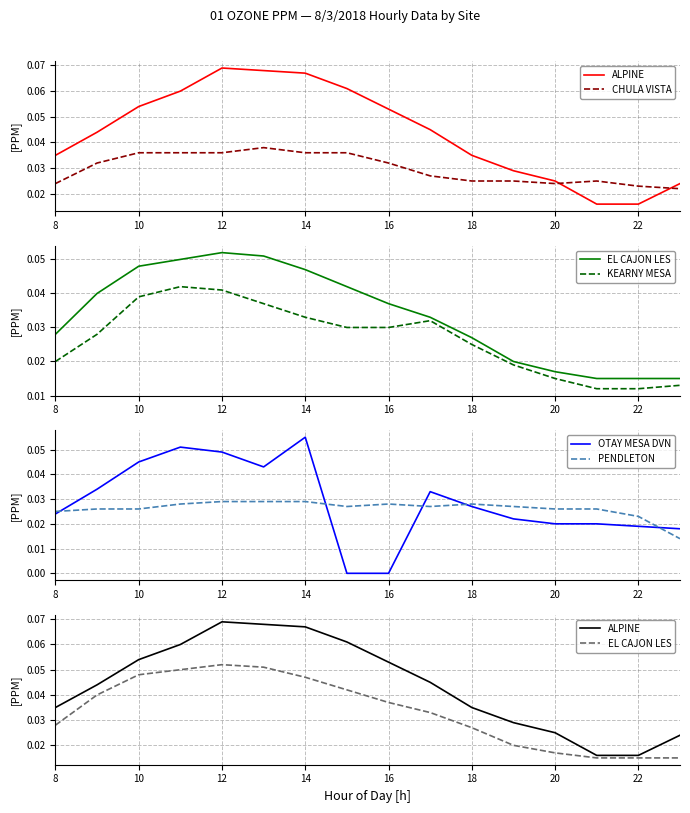

At which label does OTAY MESA DVN reach its peak?

14